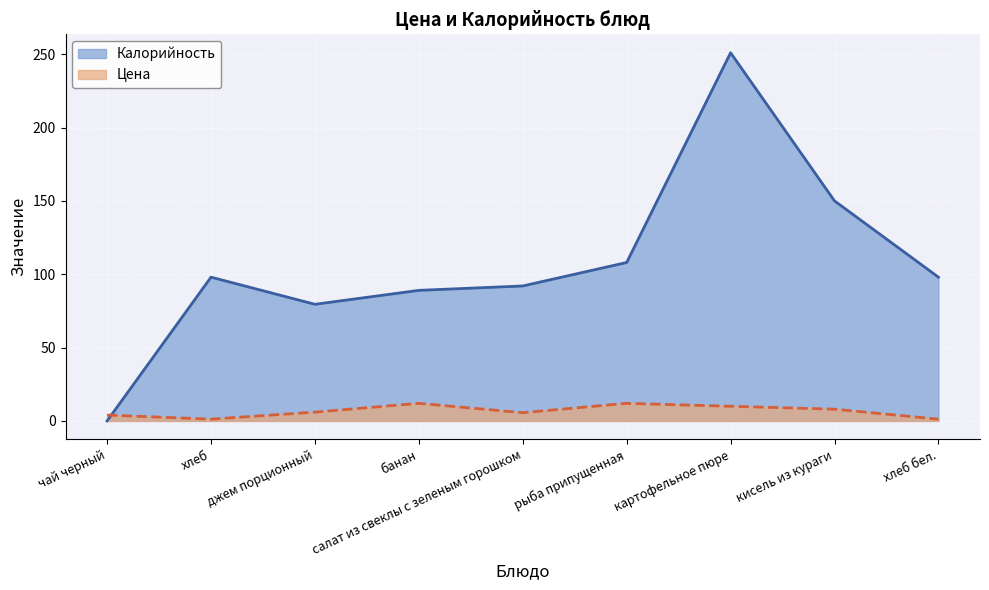

How many lines are shown in the chart?

2